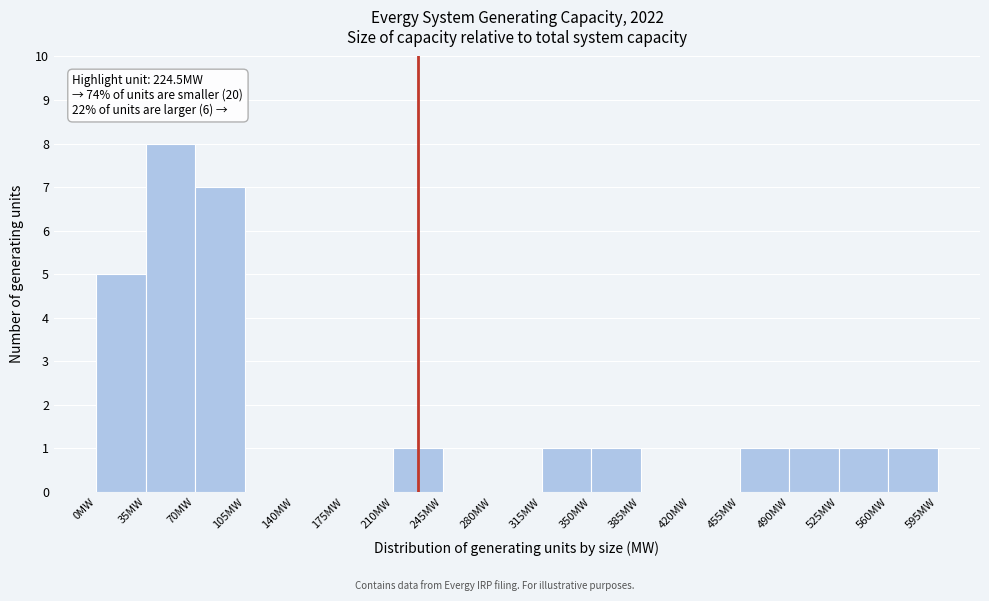

Over which range of the x-axis is the bar tallest?

35 to 70